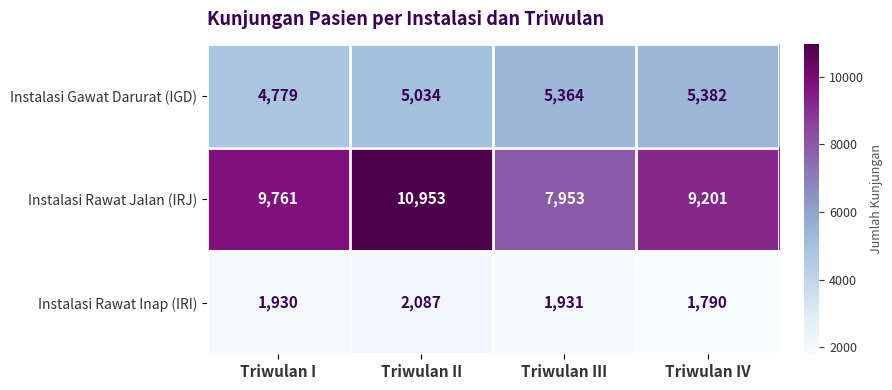

Rank the series by their average value, from lowest to highest.

Instalasi Rawat Inap (IRI), Instalasi Gawat Darurat (IGD), Instalasi Rawat Jalan (IRJ)